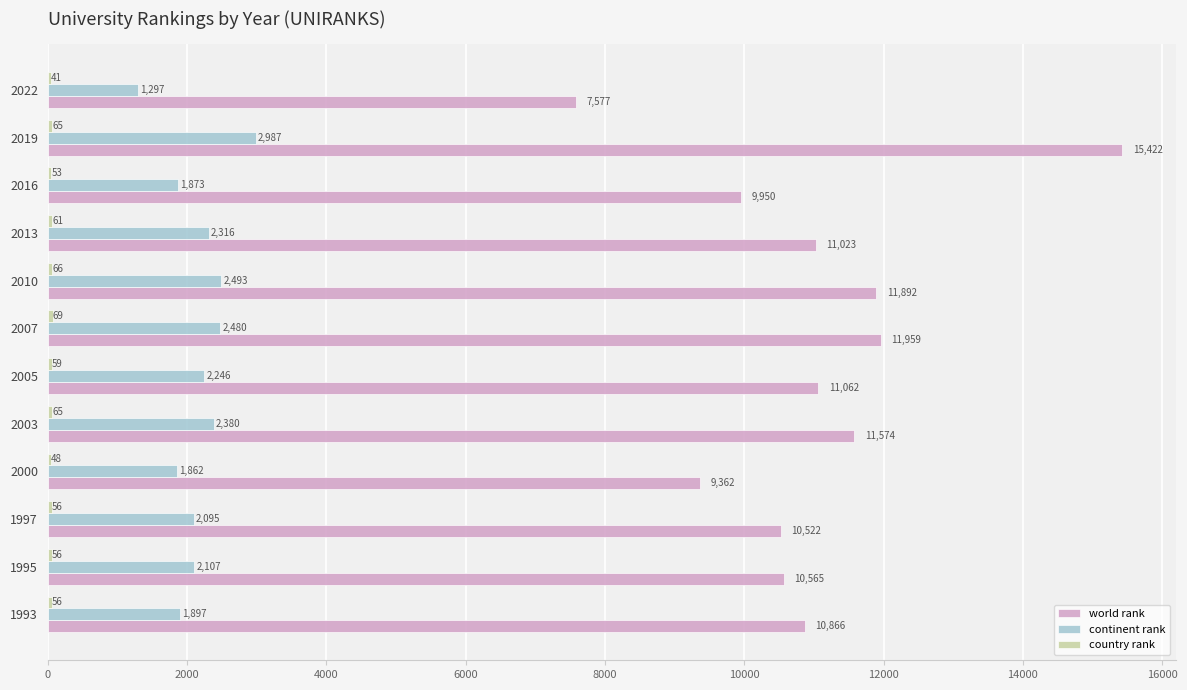

How many categories are shown in the chart?

12